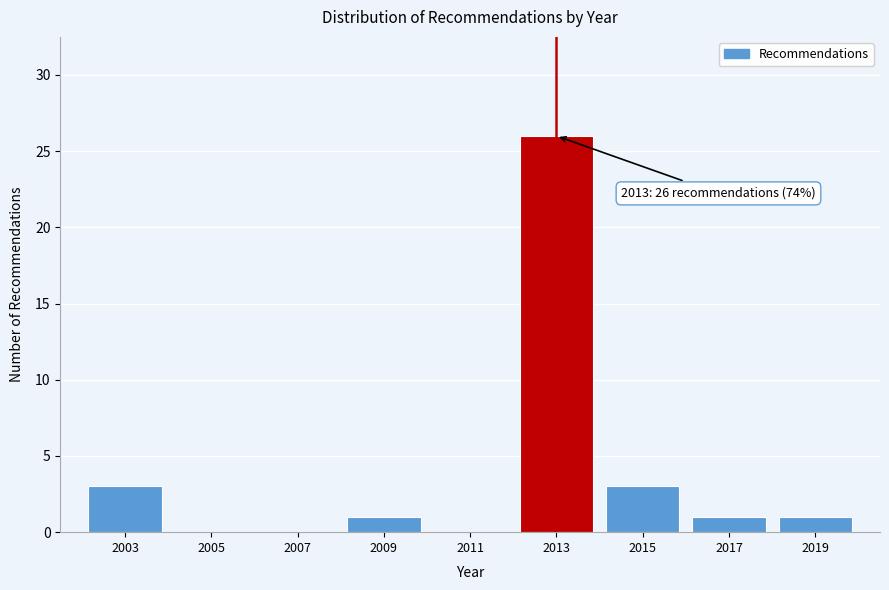

Reading left to right, list all the values displayed in this chart.

2003=3	2005=0	2007=0	2009=1	2011=0	2013=26	2015=3	2017=1	2019=1